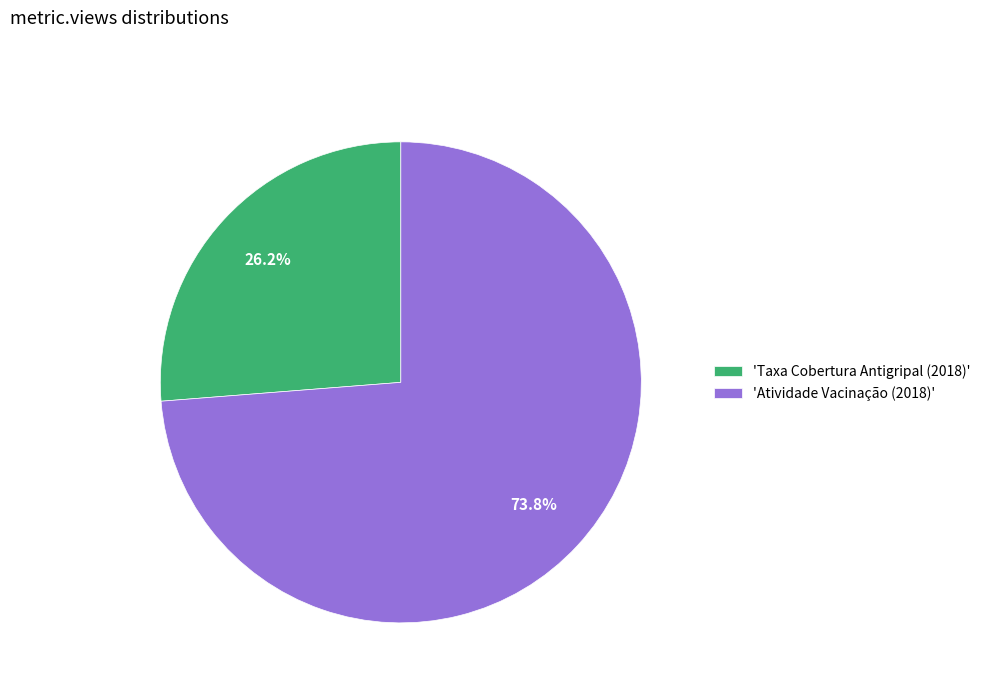

Which slice is the smallest?

'Taxa Cobertura Antigripal (2018)'